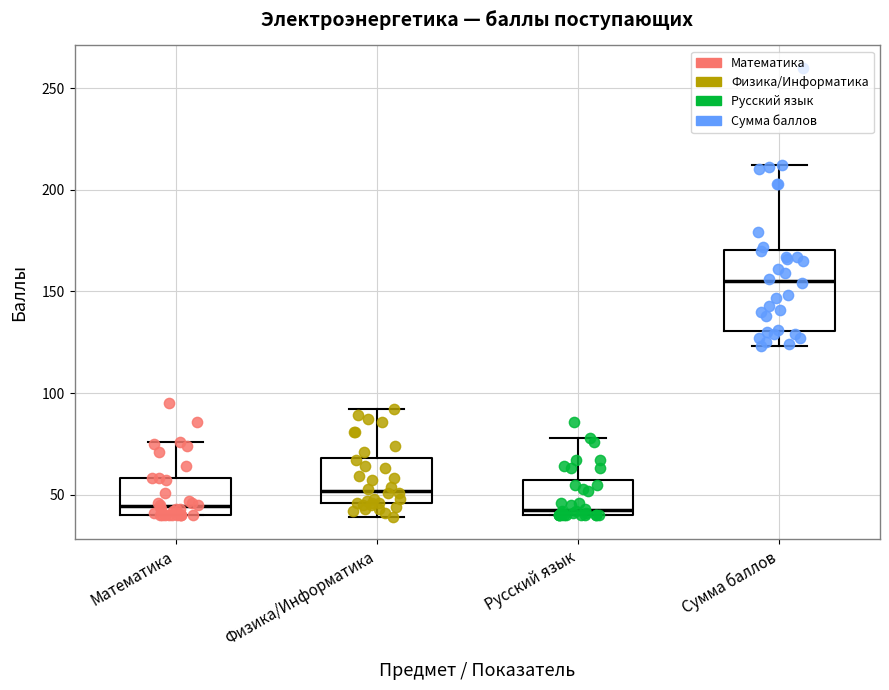

Reading left to right, read every box against the y-axis: the position of its median line, the range the box covers, and the ends of its whiskers. The values are not printed on the chart, so give them approximately, as read against the axis.

Математика: median 45, box 40 to 60, whiskers 40 to 75
Физика/Информатика: median 50, box 45 to 70, whiskers 40 to 90
Русский язык: median 45, box 40 to 55, whiskers 40 to 80
Сумма баллов: median 155, box 130 to 170, whiskers 125 to 210